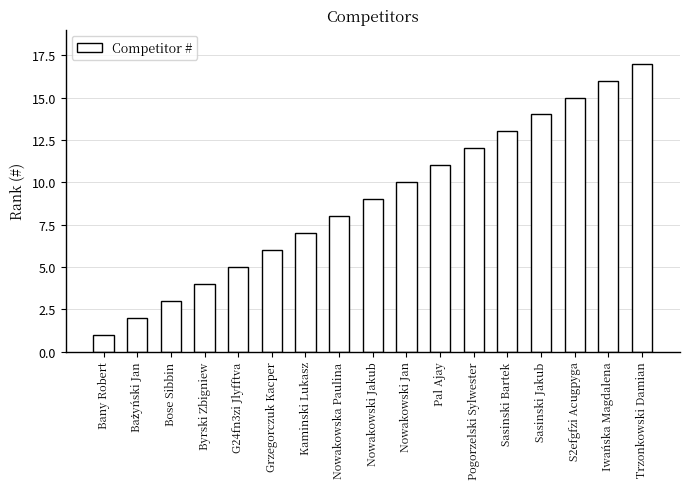

What is the ratio of the value at Sasinski Bartek to the value at Pogorzelski Sylwester?

1.1